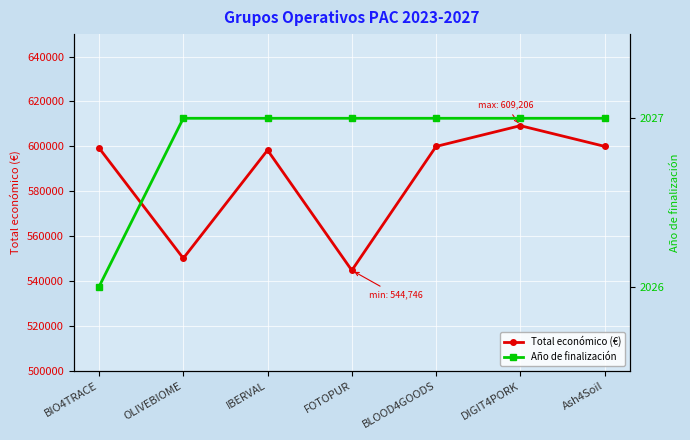

Does the chart display data point markers on the line(s)?

Yes